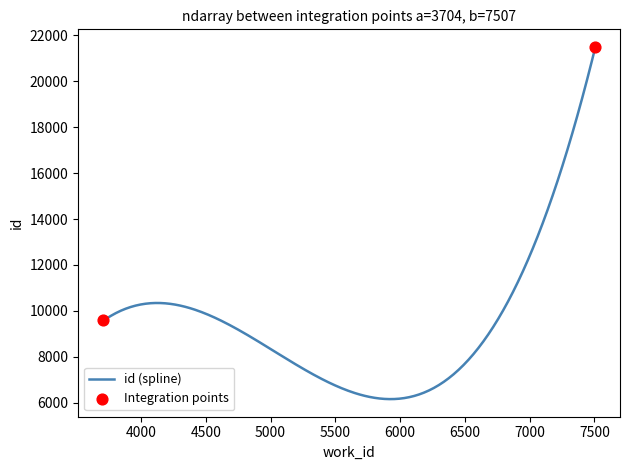

What is the minimum value shown in the chart?

6158.8